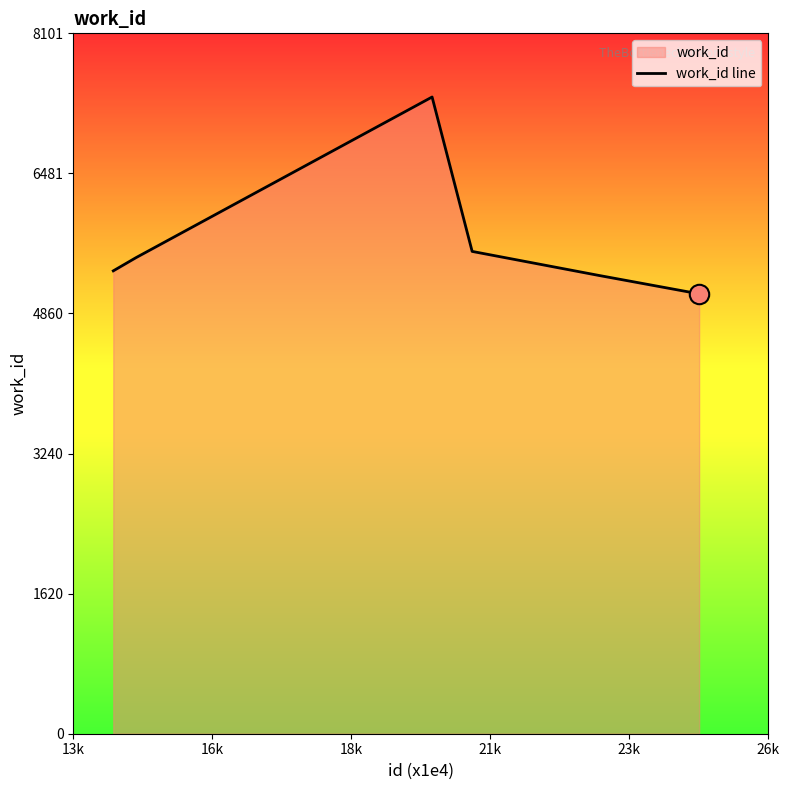

Does the chart display data point markers on the line(s)?

No